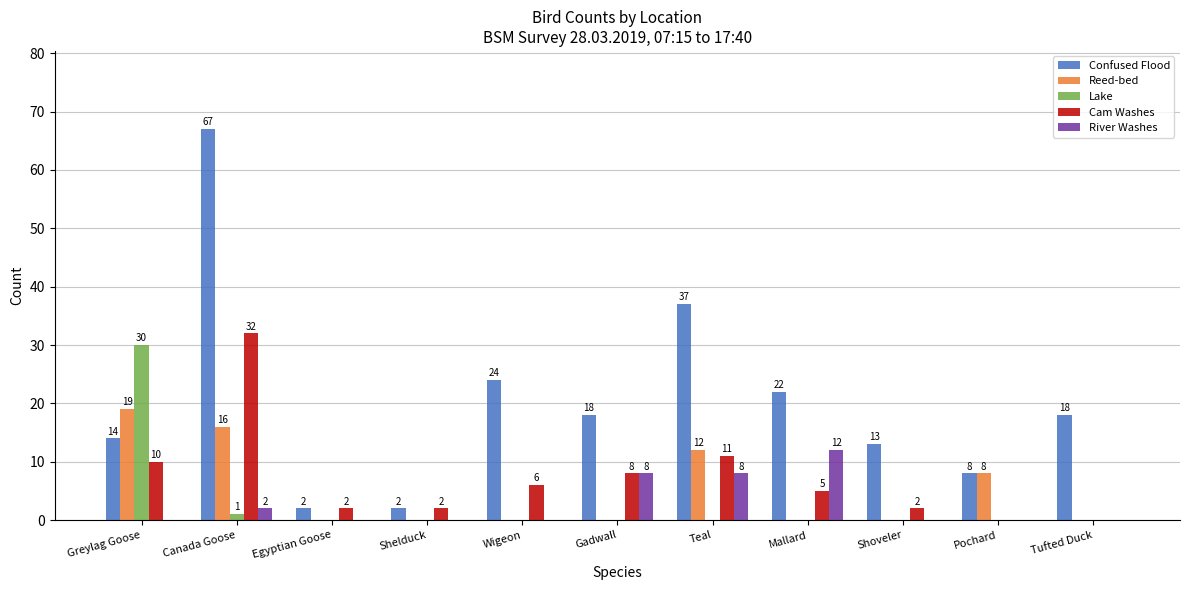

What is the sum of all Confused Flood values?

225